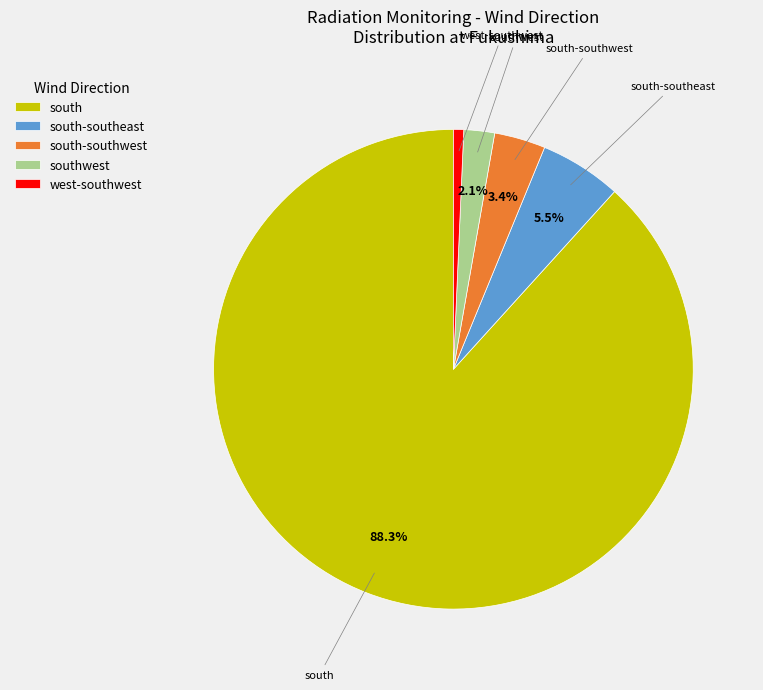

To the nearest percent, what portion does south represent?

88%